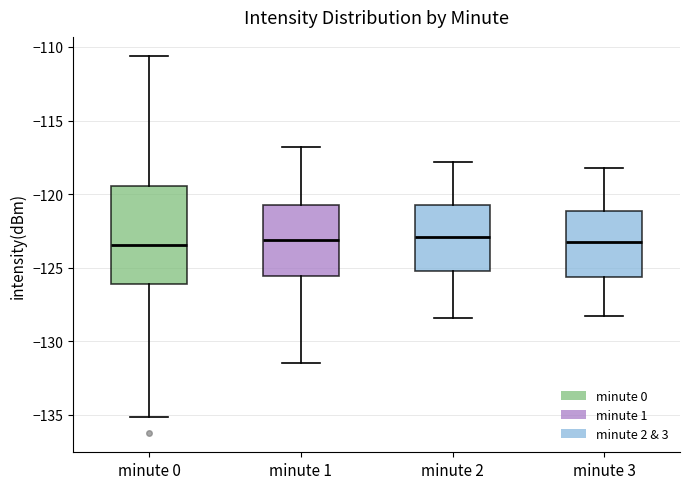

Where does the median line of the box for minute 0 sit on the y-axis? The values are not printed on the chart, so give them approximately, as read against the axis.

-123.5